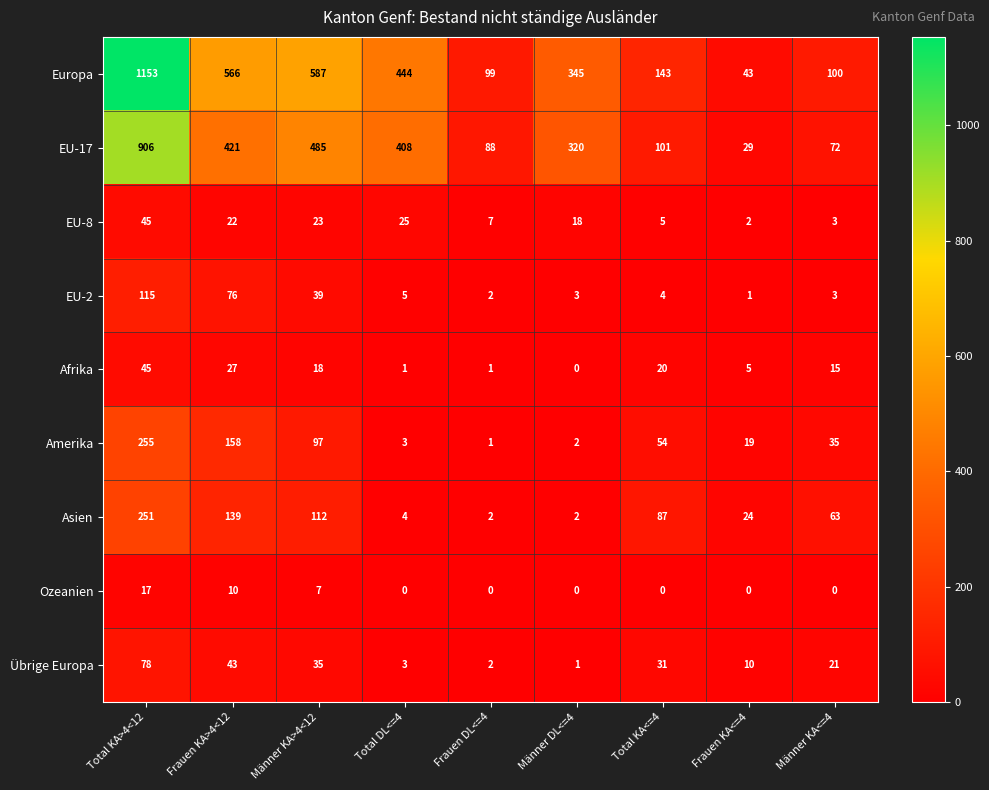

What is the maximum value shown in the chart?

1153